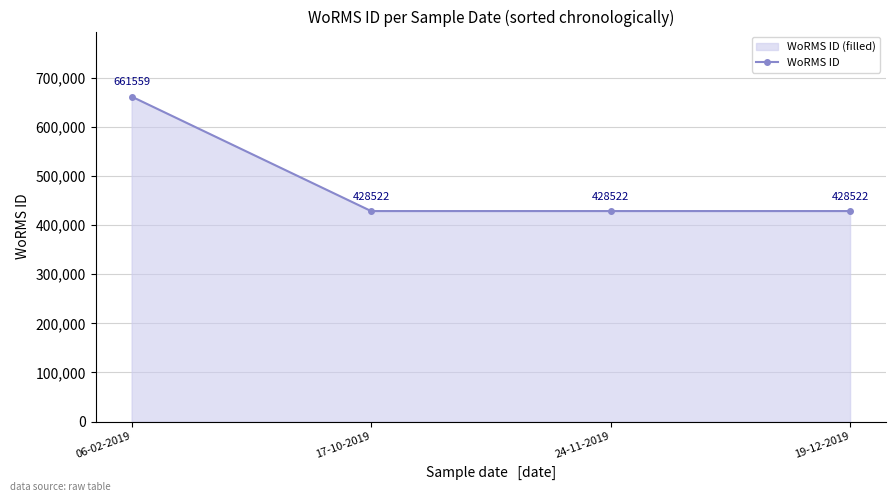

What is the value of the 3rd point from the left?

428522